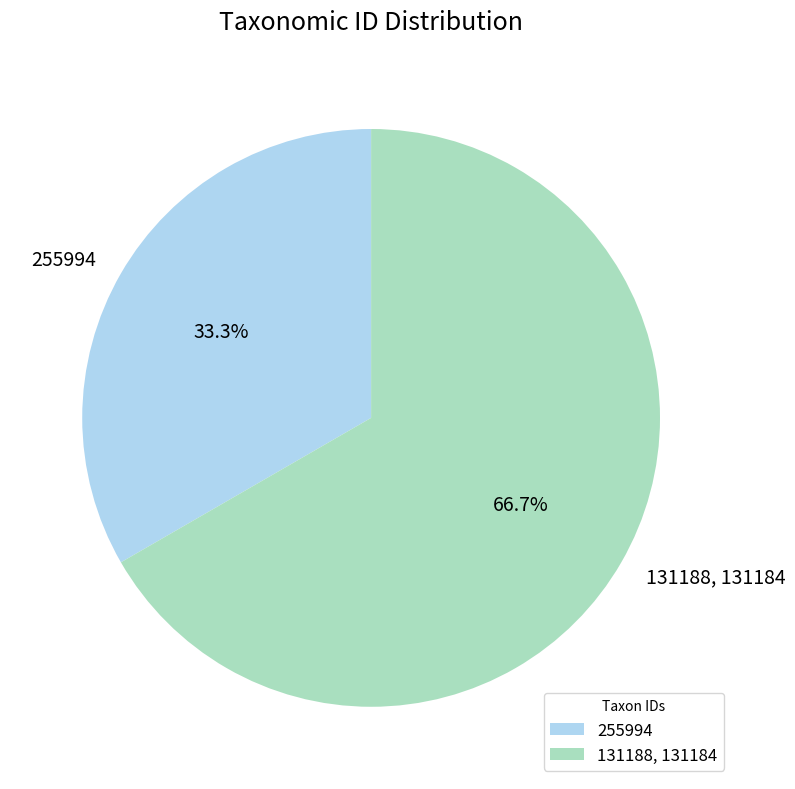

Rank the categories by value from lowest to highest.

255994, 131188, 131184